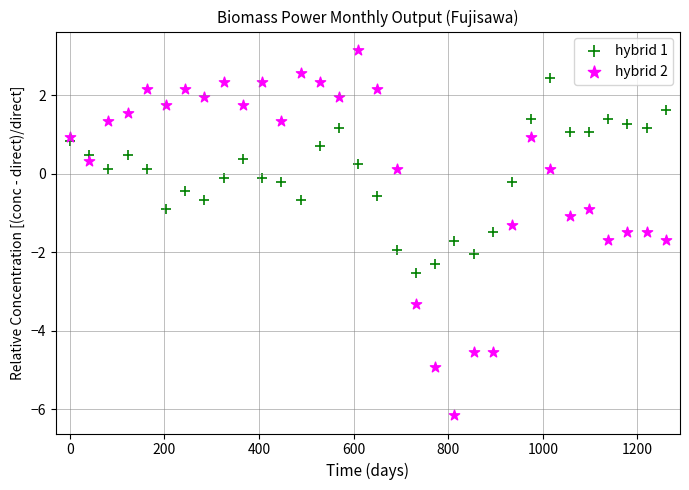

Across all data points, what is the range of X values (max minus min)?

1260.0